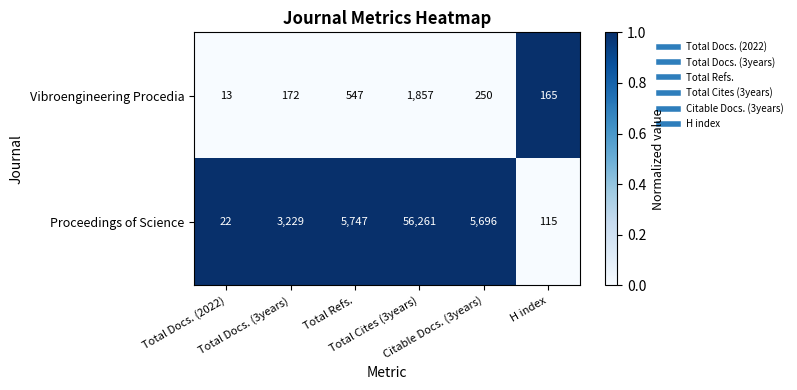

What is the difference between the maximum and minimum values in the Proceedings of Science series?

56239